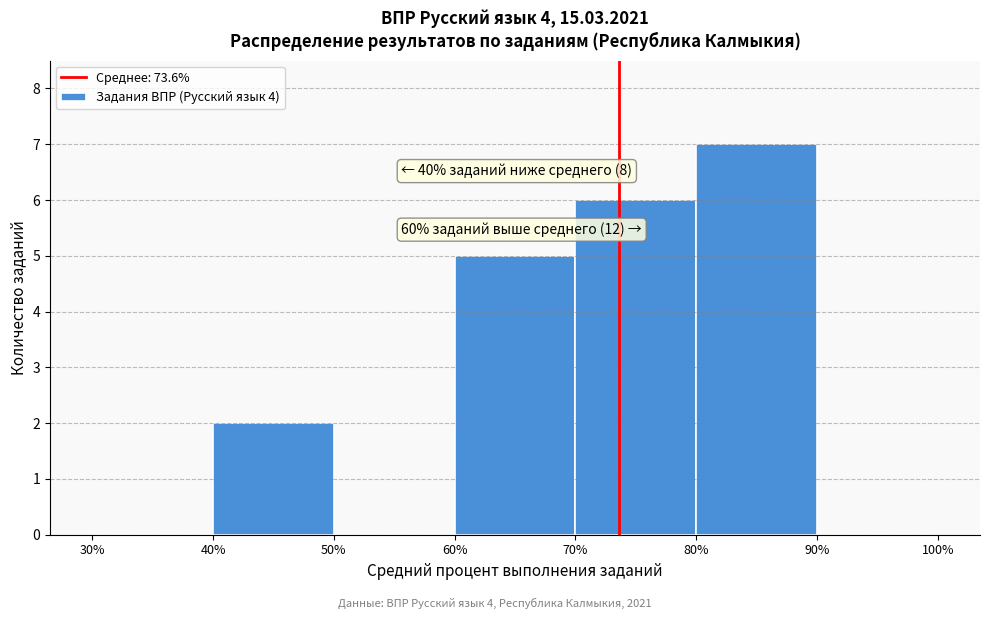

Which range on the x-axis has the tallest bar?

80% to 90%